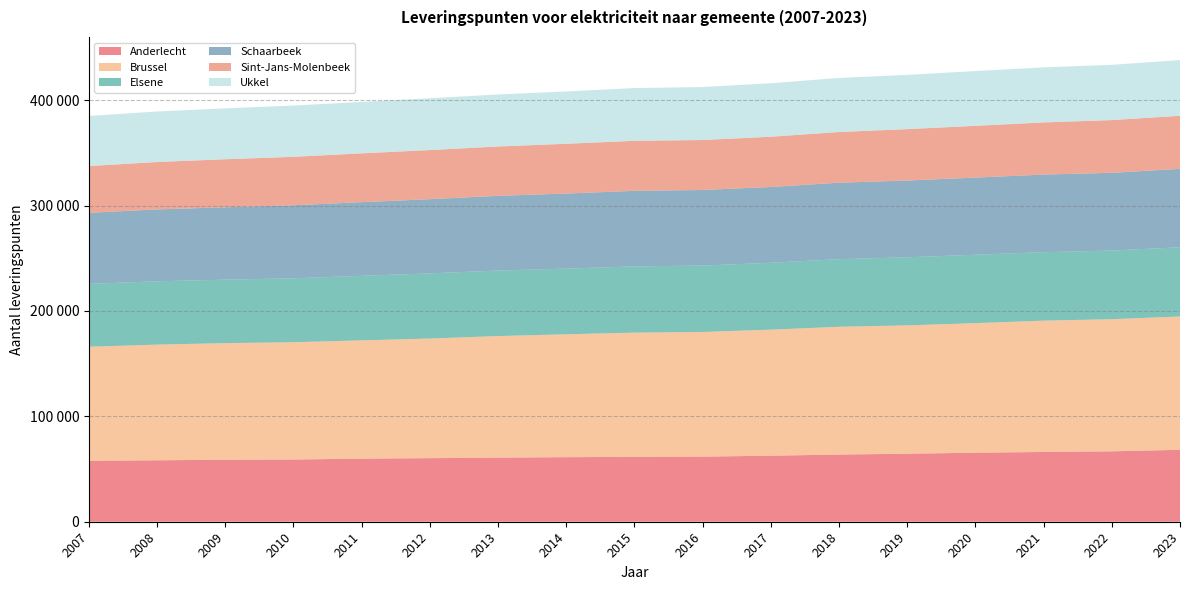

Reading right to left, transcribe all the data shown in this chart.

Anderlecht: 68215	66793	66187	65455	64534	63727	62635	61753	61556	61229	60833	60306	59848	59022	58814	58296	57755
Brussel: 126524	125345	124590	122927	121731	121215	119575	118245	117848	116587	115318	113472	112201	111289	110615	109726	108259
Elsene: 65659	65132	64931	64897	64619	64156	63476	63049	62827	62313	62155	61843	61231	60624	60217	60080	59621
Schaarbeek: 74384	73751	73639	73209	72803	72529	71882	71691	71677	71213	70880	70406	69876	69269	68666	68179	67450
Sint-Jans-Molenbeek: 50342	50024	49462	49093	48777	48112	47674	47389	47473	47223	46801	46581	46327	45992	45595	44985	44332
Ukkel: 52882	52421	52235	51982	51451	51298	50744	50277	50039	49659	49371	49122	48773	48611	48275	47933	47547